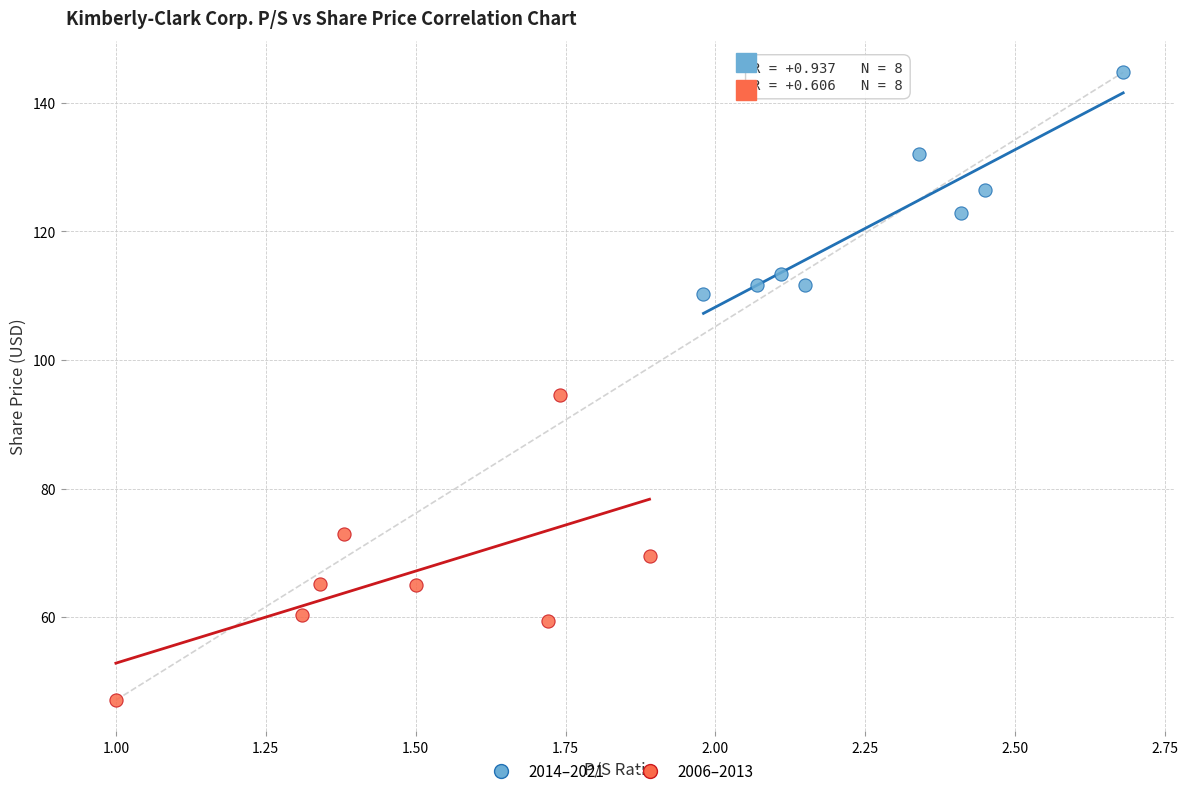

Which series contains the highest Y value?

2014–2021